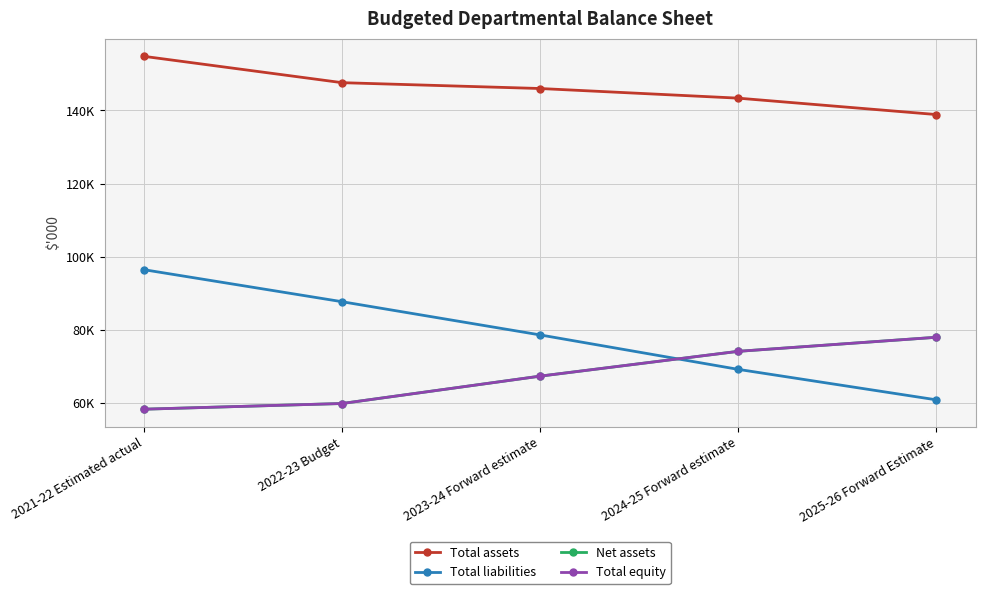

What is the average value of the Net assets series?

67530